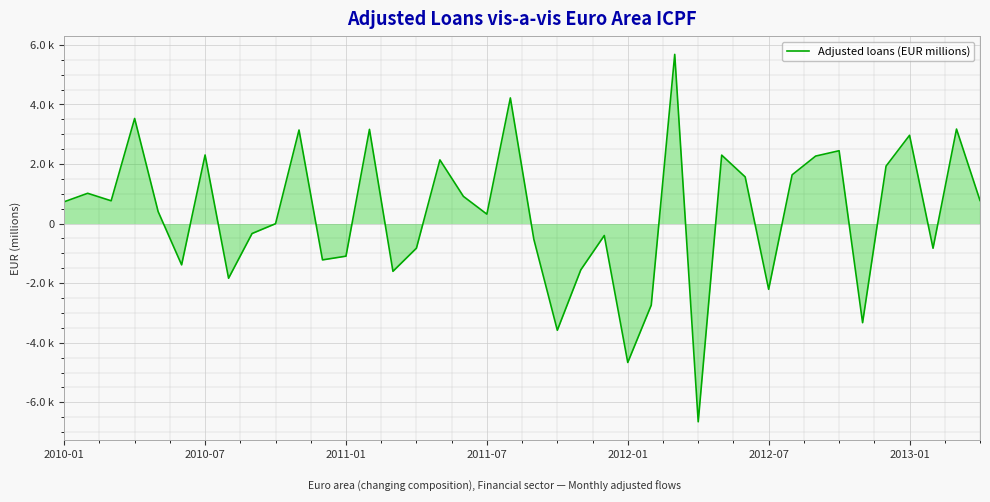

Is this an area chart (filled region under the line)?

Yes